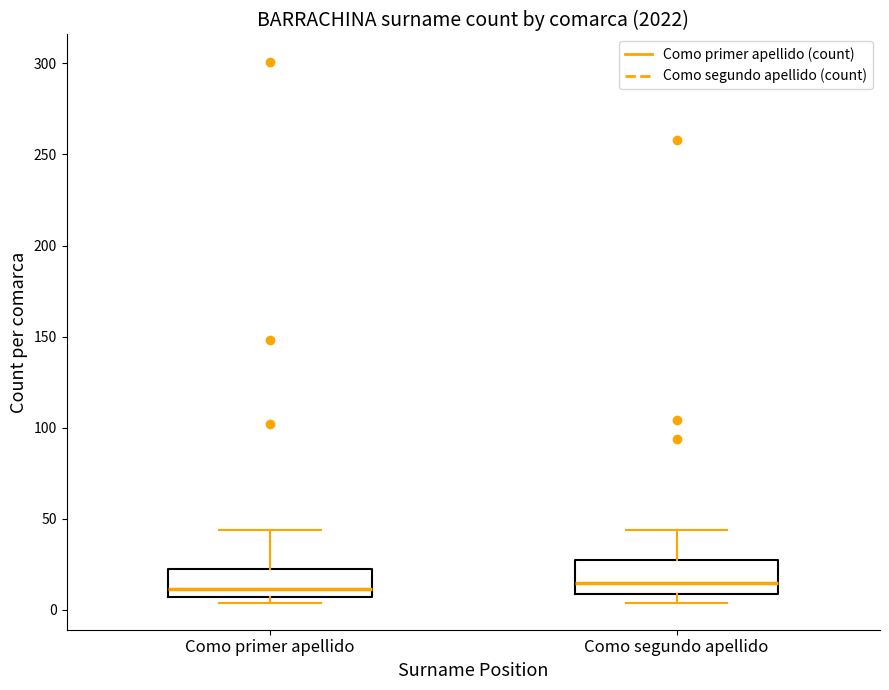

Where does the median line of the box for Como segundo apellido sit on the y-axis? The values are not printed on the chart, so give them approximately, as read against the axis.

15